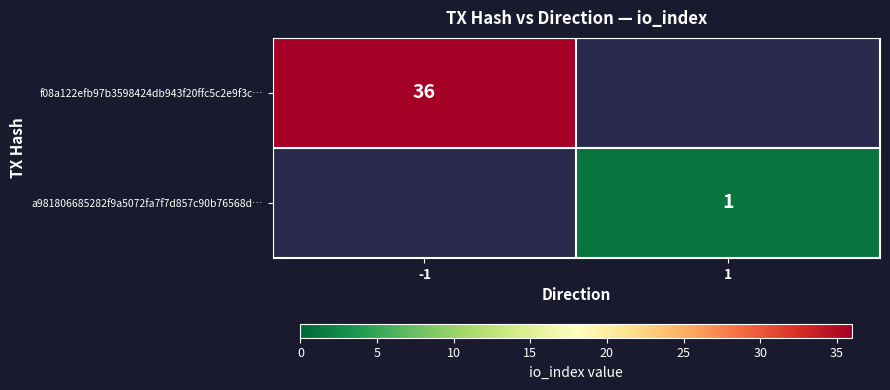

The f08a122efb97b3598424db943f20ffc5c2e9f3c… series shows 24 at -1. True or false?

False